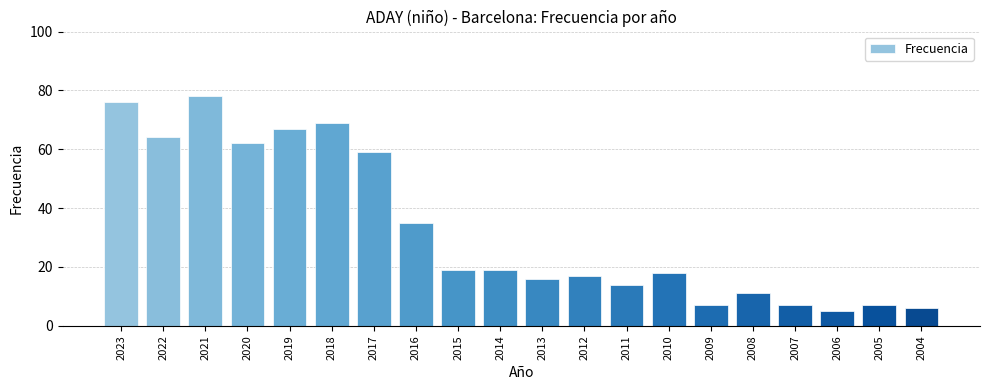

What is the change in value from 2023 to 2016?

-41